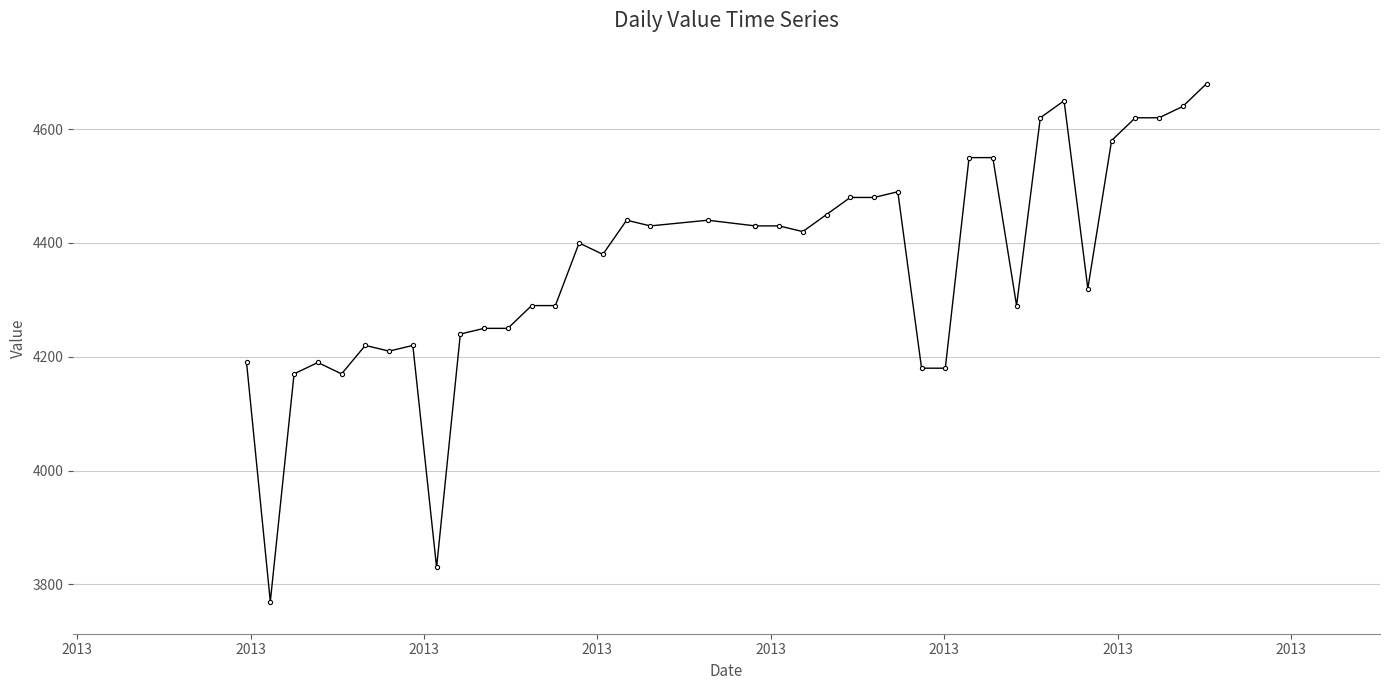

What is the value of the 14th point from the left?

4290